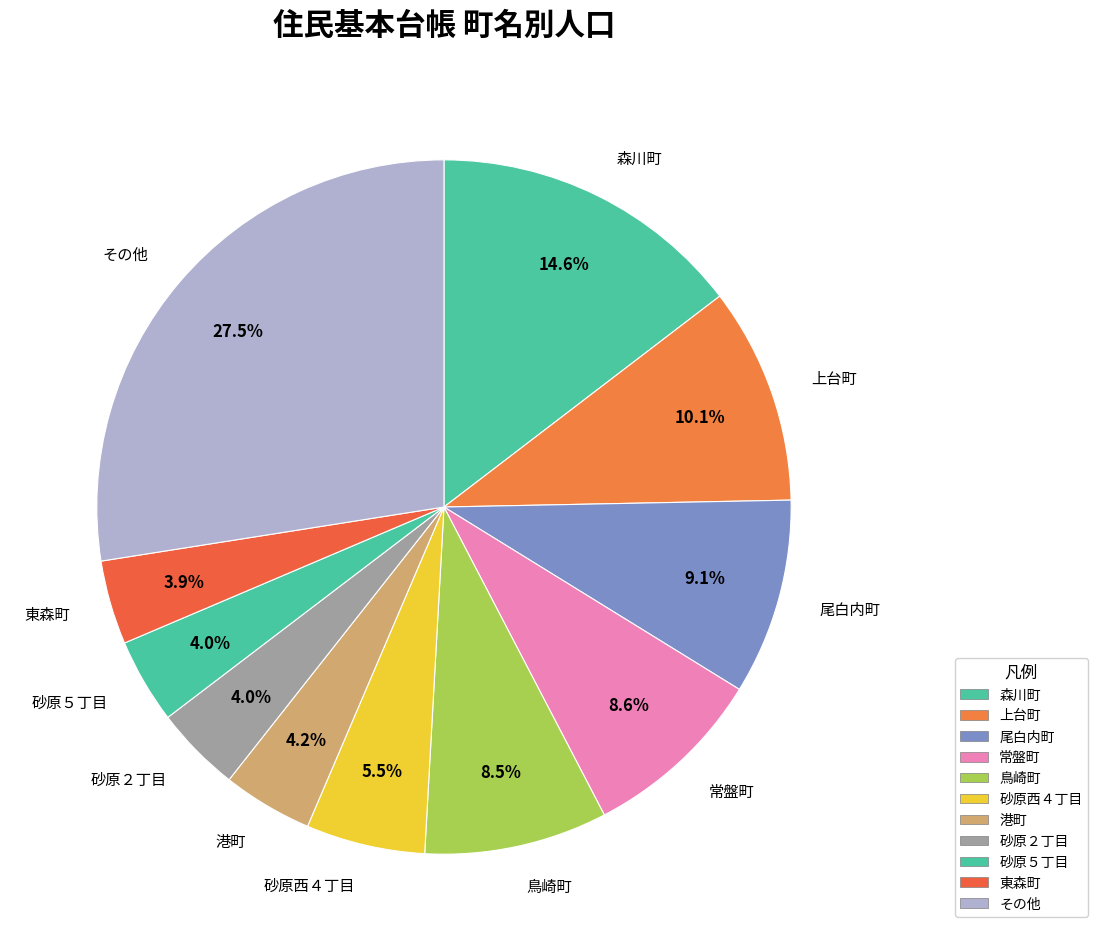

To the nearest percent, what is the average slice percentage?

9%